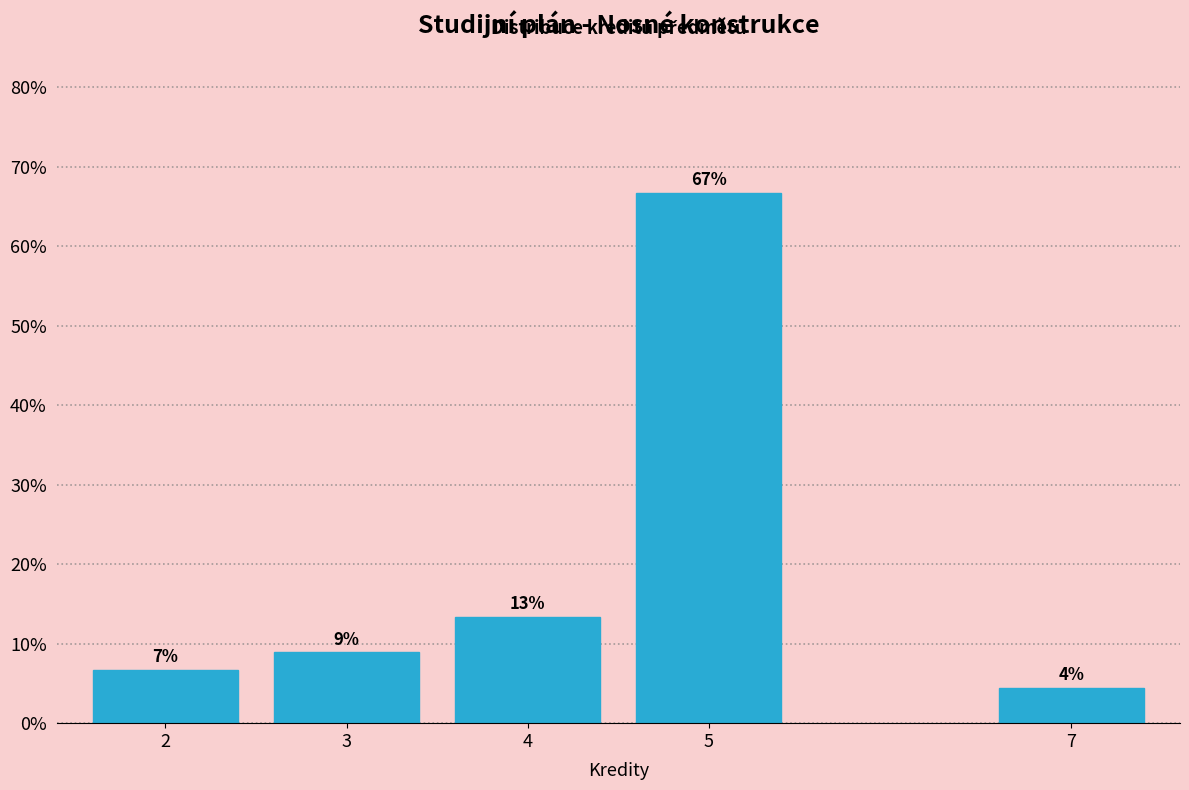

How many bars are there in total?

5